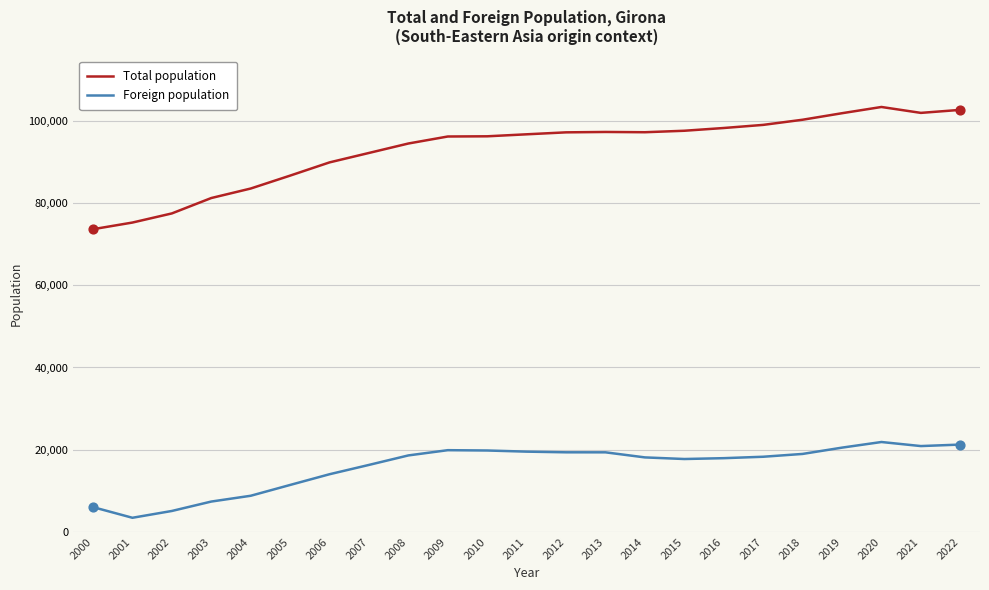

Which series has the widest spread of values?

Total population